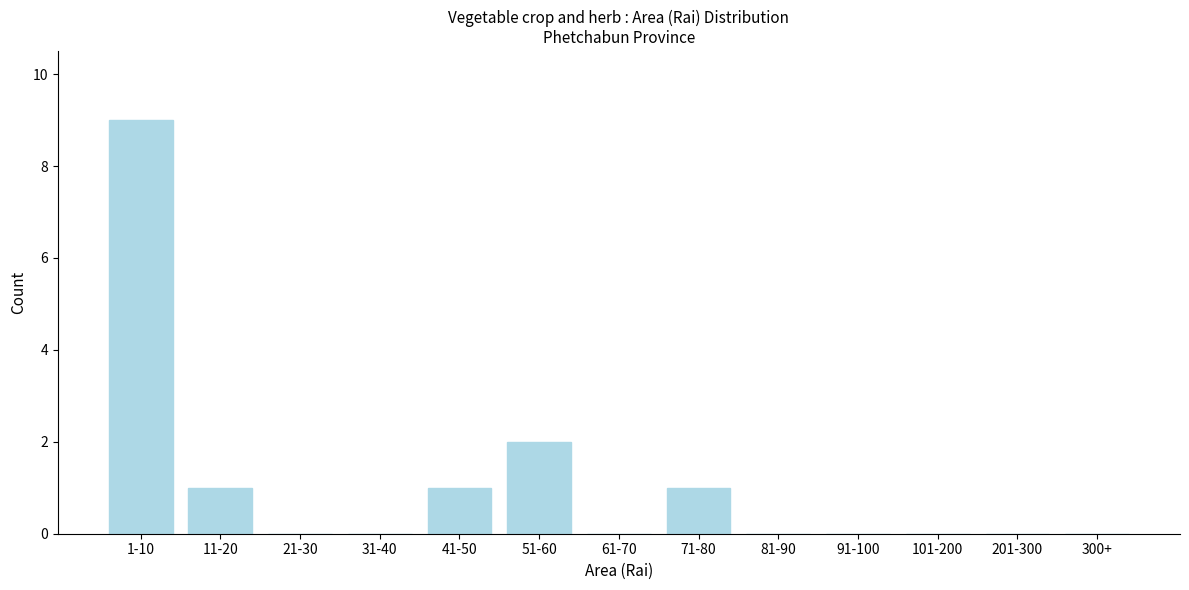

Reading left to right, transcribe all the data shown in this chart.

1-10=9	11-20=1	21-30=0	31-40=0	41-50=1	51-60=2	61-70=0	71-80=1	81-90=0	91-100=0	101-200=0	201-300=0	300+=0